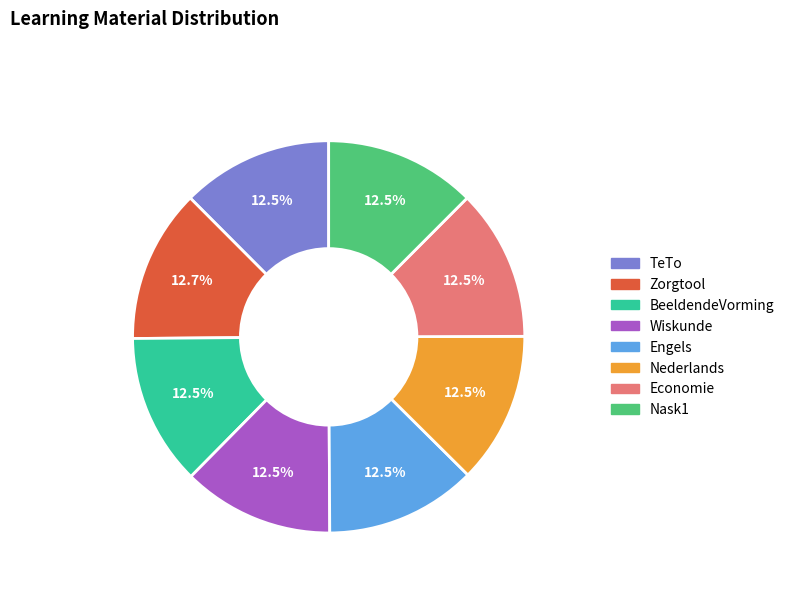

Does BeeldendeVorming represent more than half of the total?

No